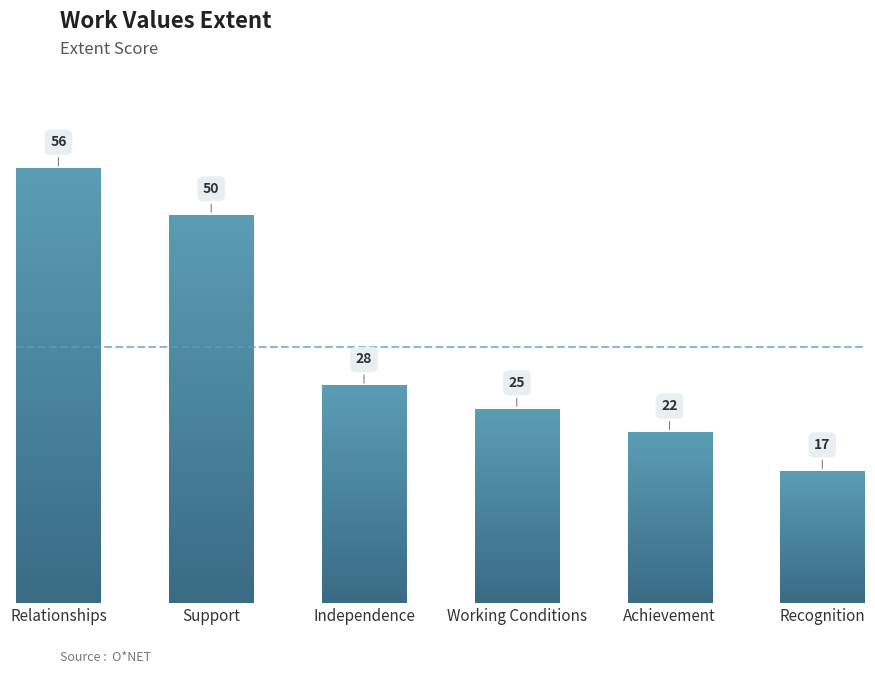

What position from the left is Recognition?

6